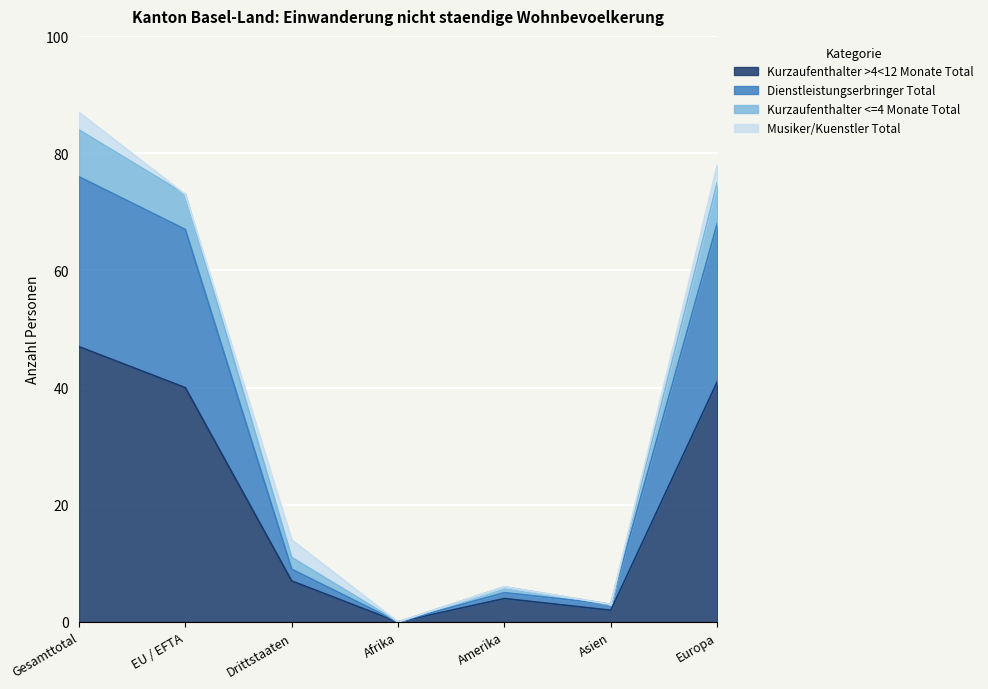

The value of Kurzaufenthalter >4<12 Monate Total at EU / EFTA is 40. True or false?

True